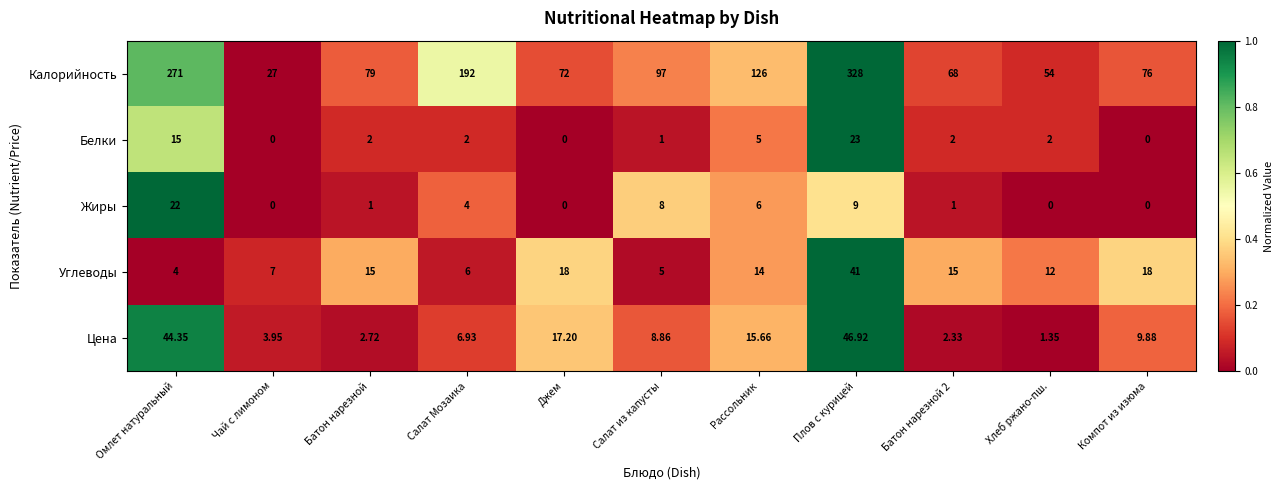

Which series has the widest spread of values?

Калорийность